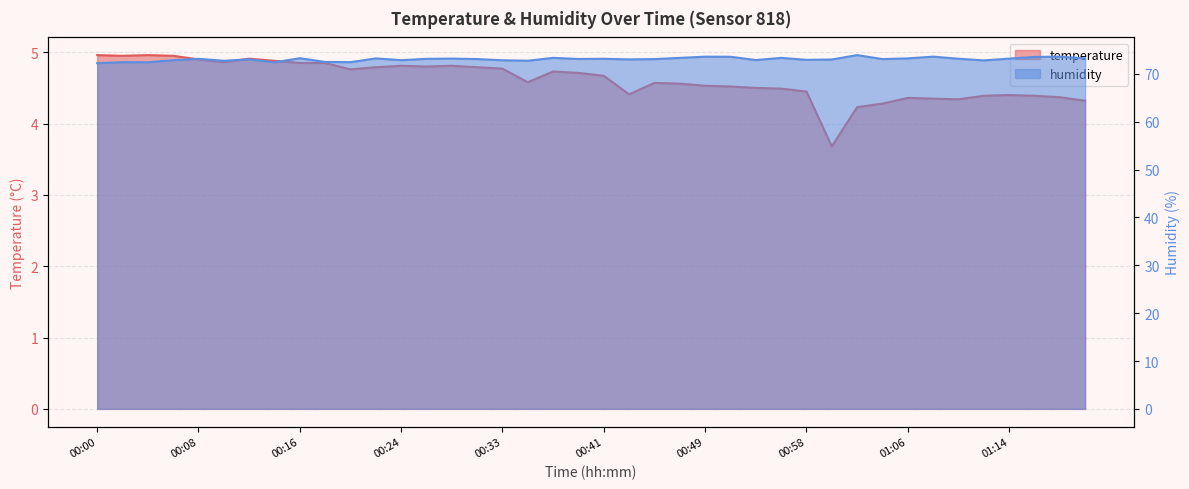

How many lines are shown in the chart?

2